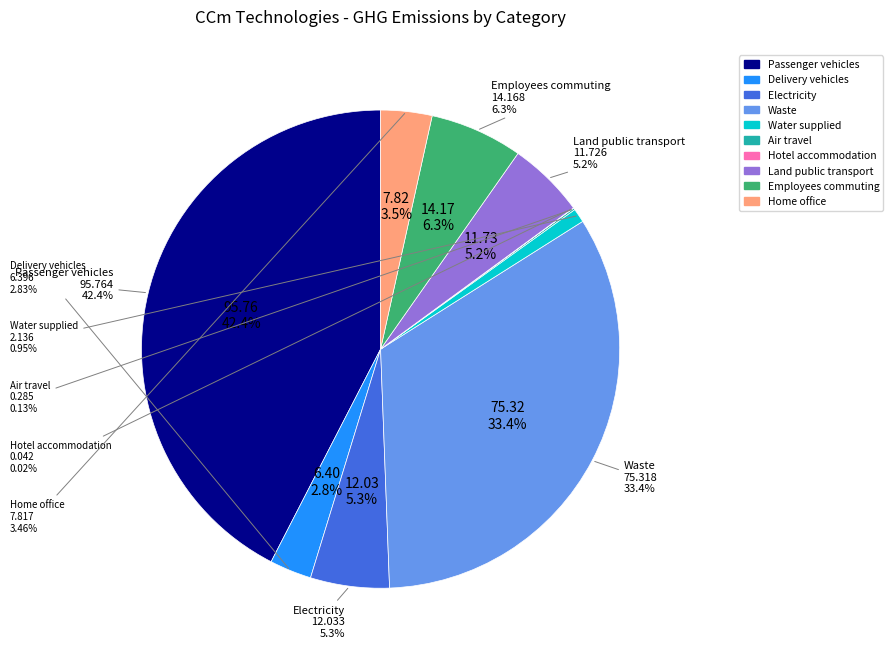

Between Delivery vehicles and Home office, which is larger?

Home office